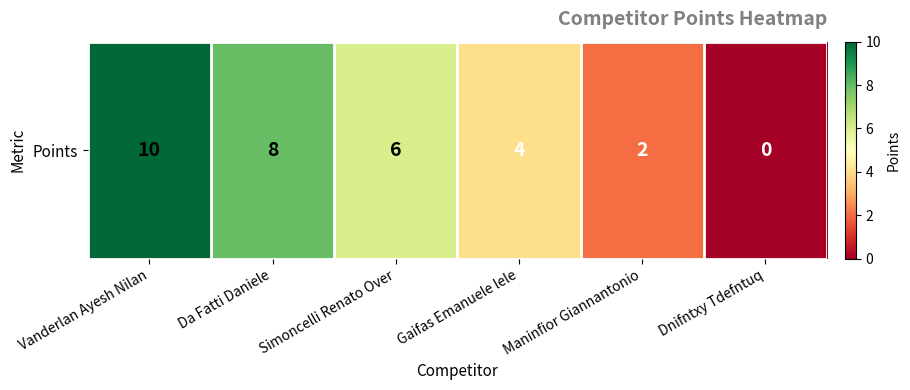

How many positive values are there?

5